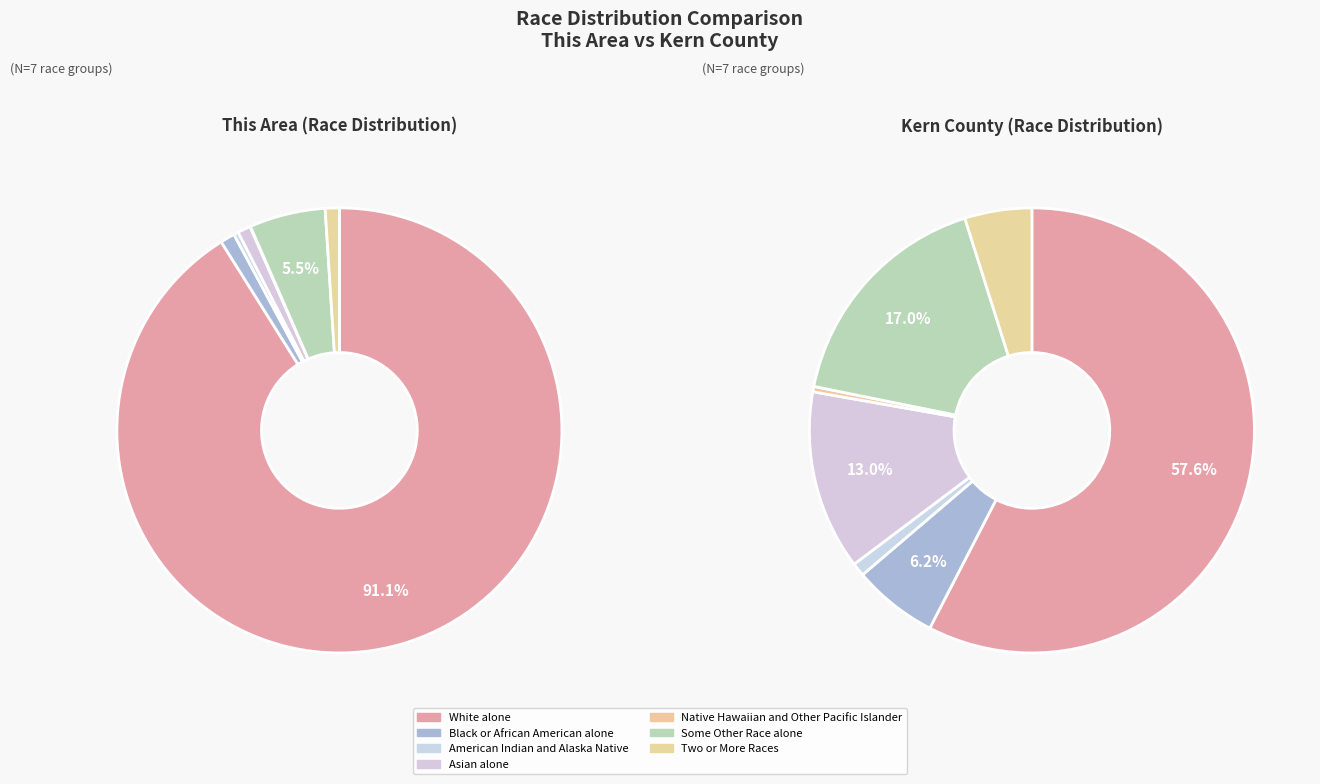

Is White alone the majority of the pie?

Yes